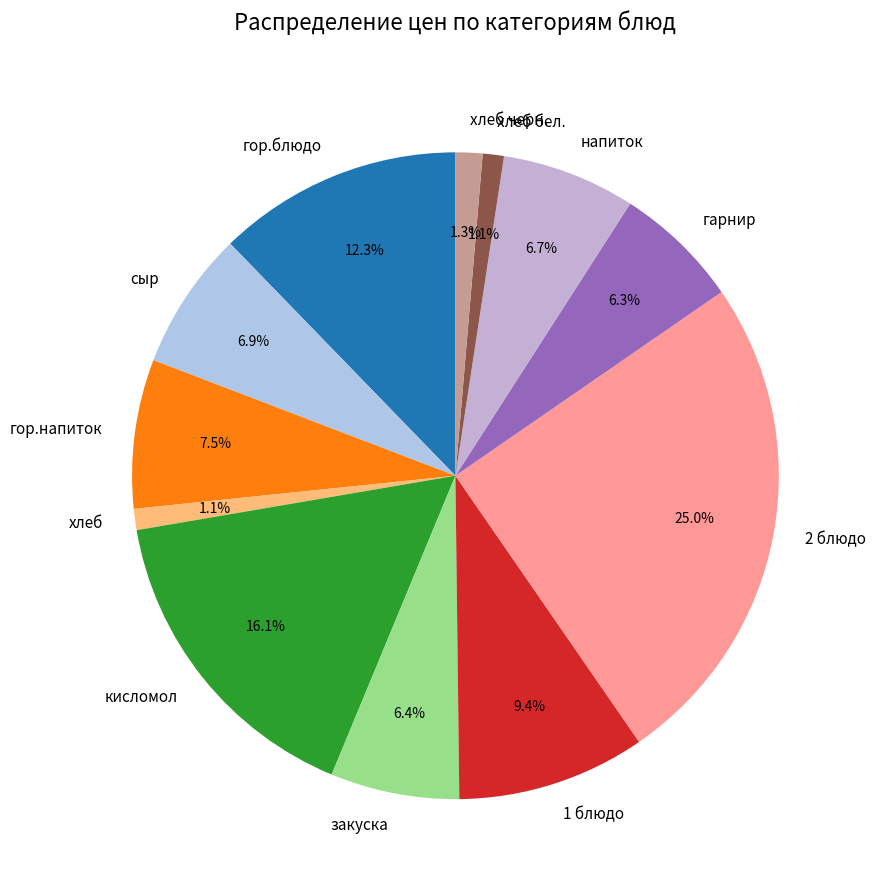

To the nearest percent, what percentage of the pie is гор.блюдо?

12%